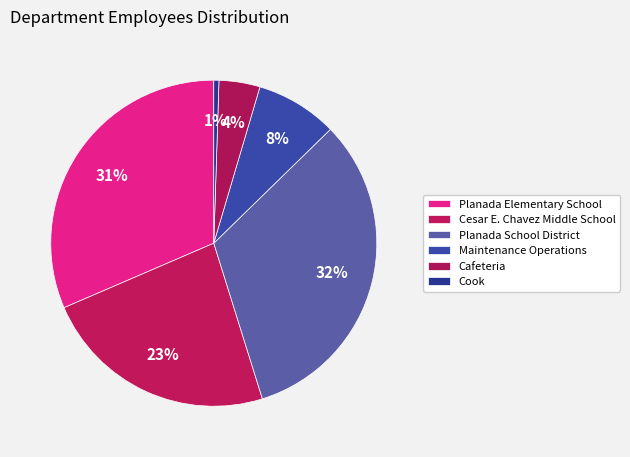

How many slices are in this pie chart?

6